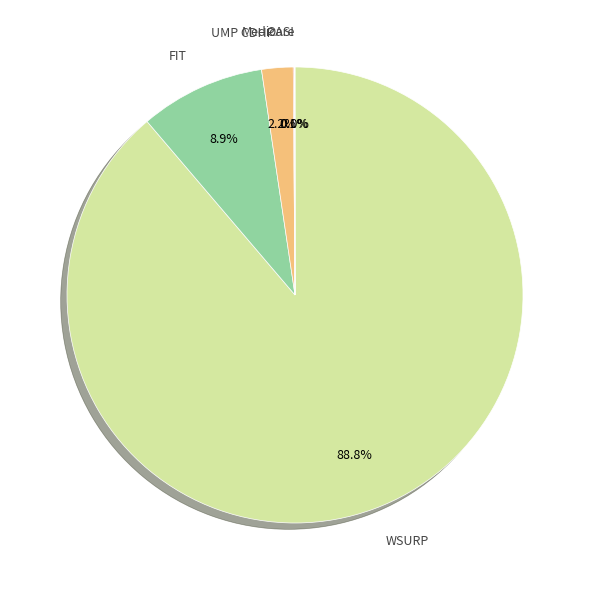

Is there a majority slice in this chart?

Yes